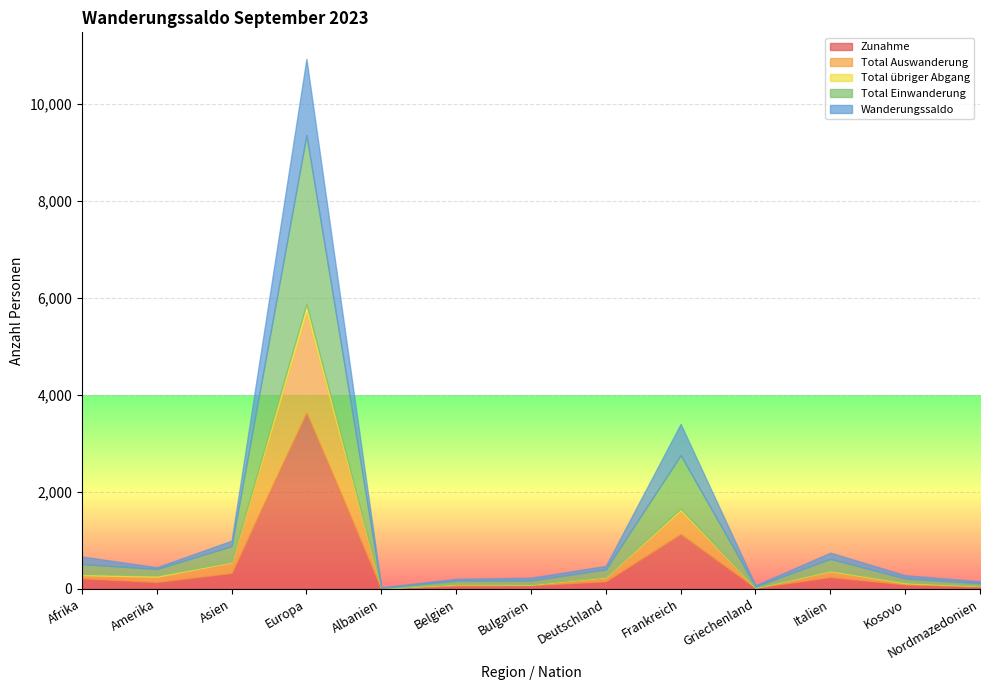

True or false: Zunahme has a value of 10 at Albanien.

True